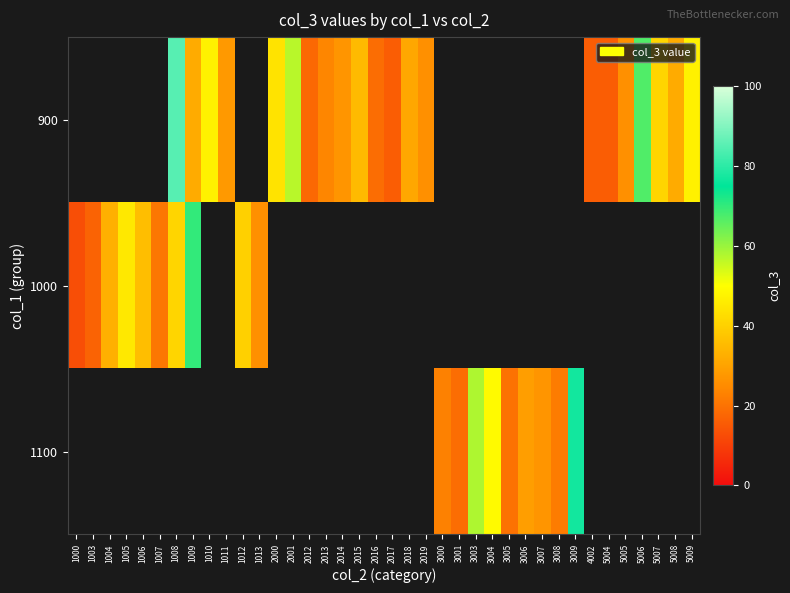

How many values in 1000 are above zero?

10